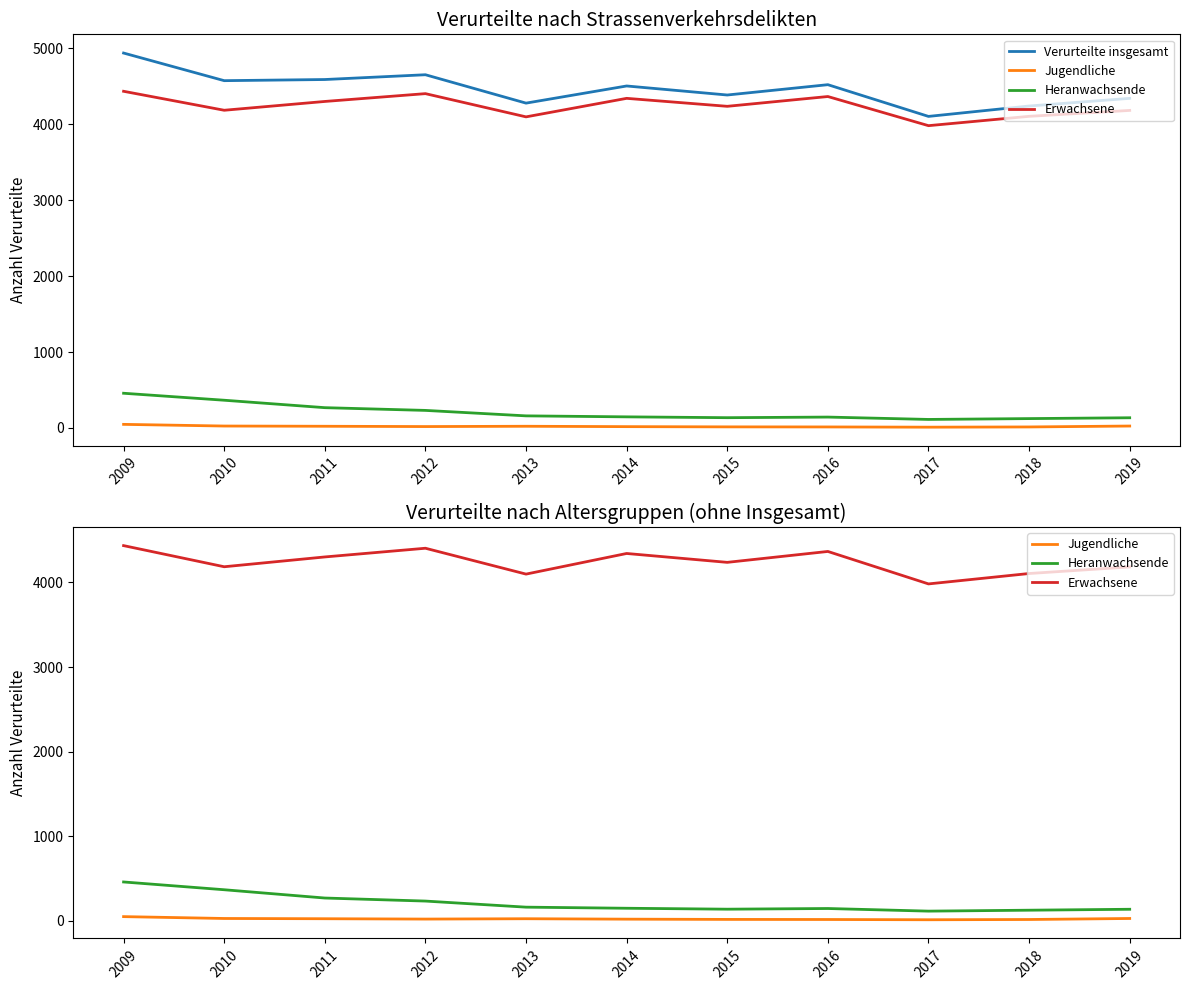

Between 2013 and 2017, which series saw the biggest shift?

Verurteilte insgesamt